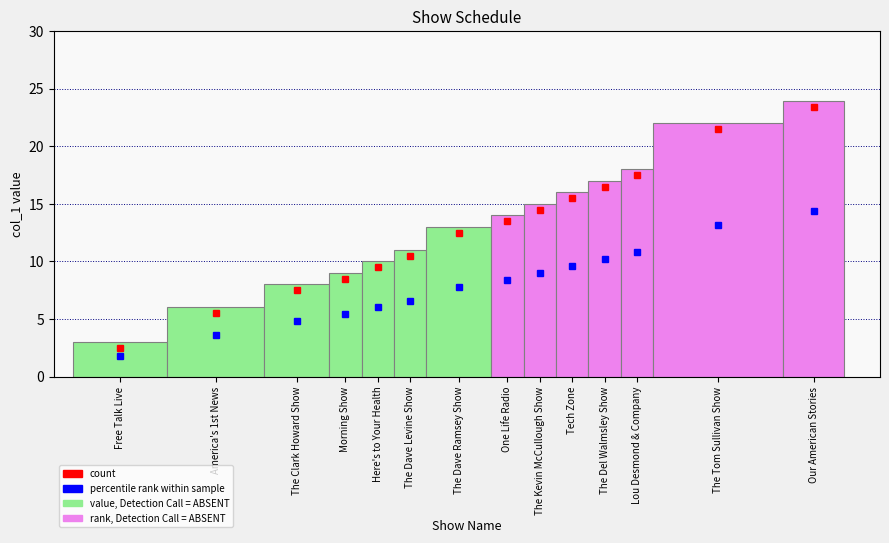

What is the difference between the values at The Dave Levine Show and Free Talk Live?

8.0